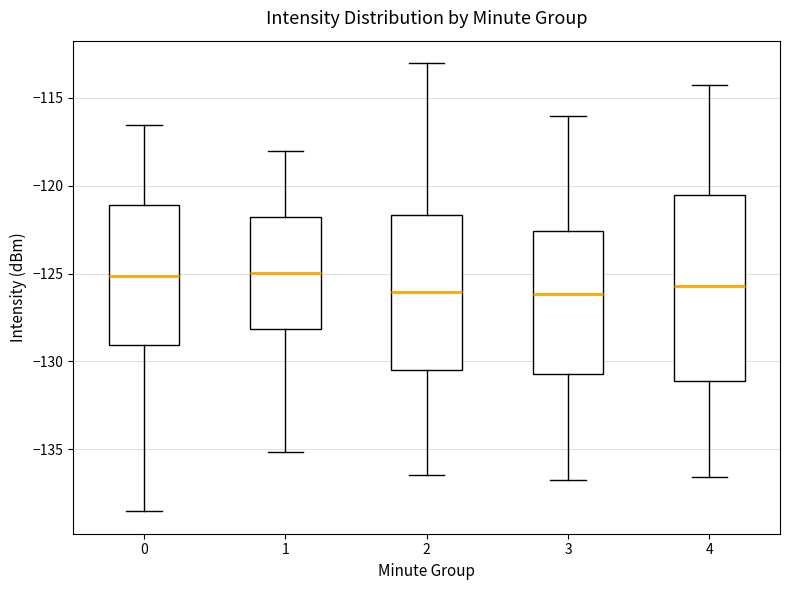

Reading left to right, read every box against the y-axis: the position of its median line, the range the box covers, and the ends of its whiskers. The values are not printed on the chart, so give them approximately, as read against the axis.

0: median -125.0, box -129.0 to -121.0, whiskers -138.5 to -116.5
1: median -125.0, box -128.0 to -122.0, whiskers -135.0 to -118.0
2: median -126.0, box -130.5 to -121.5, whiskers -136.5 to -113.0
3: median -126.0, box -130.5 to -122.5, whiskers -137.0 to -116.0
4: median -125.5, box -131.0 to -120.5, whiskers -136.5 to -114.0